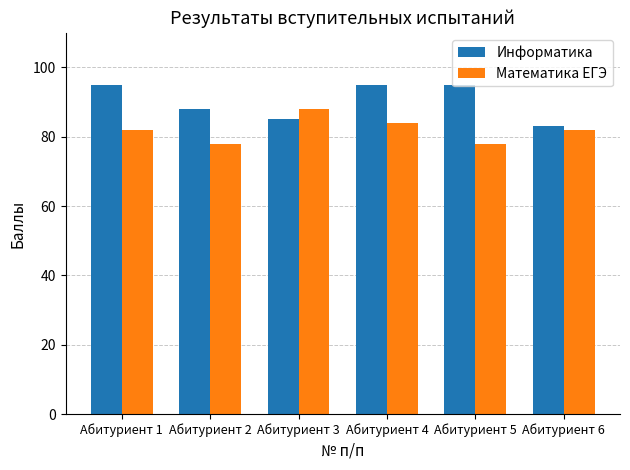

What is the spread (max minus min) of values at Абитуриент 6?

1